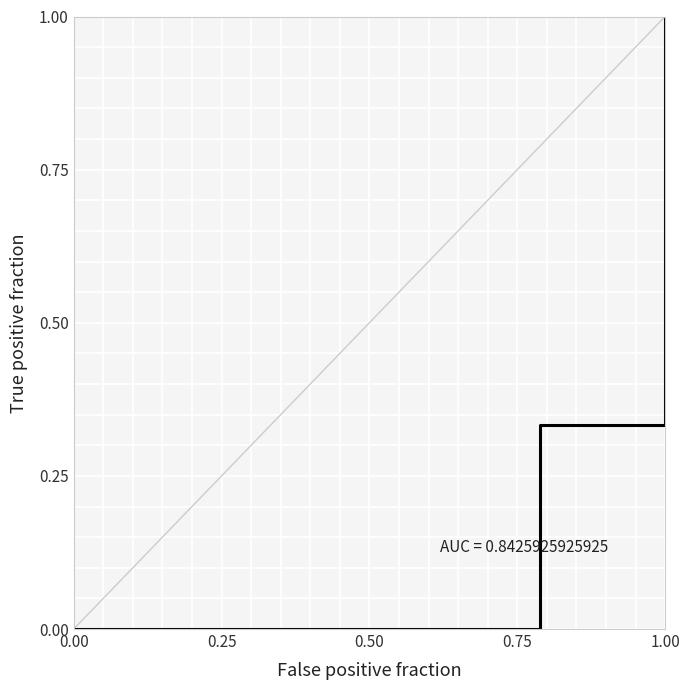

What is the sum of the values at 1.00 and 0.00?

1.0